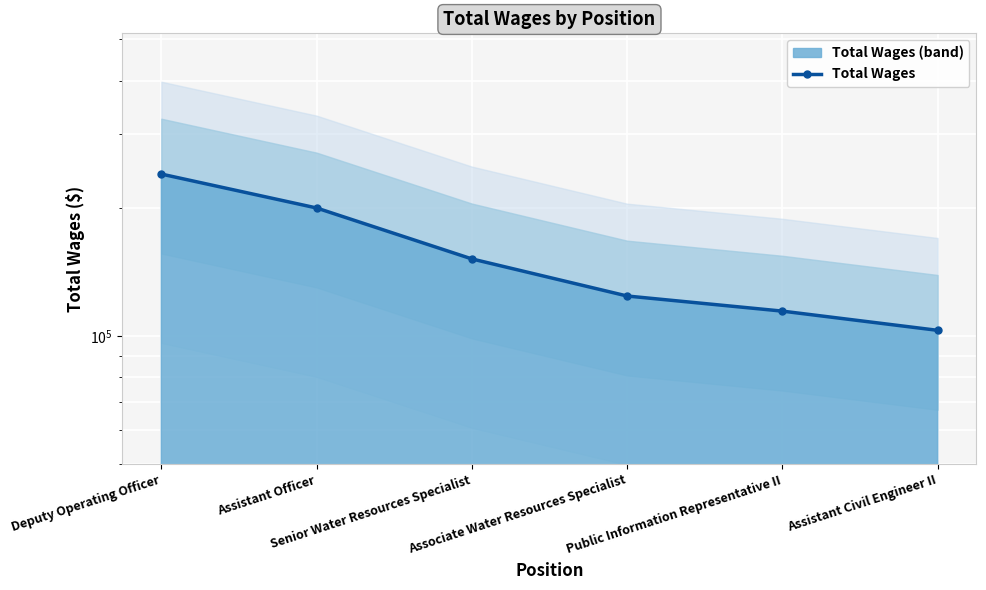

At which label does the data first exceed 152069?

Deputy Operating Officer